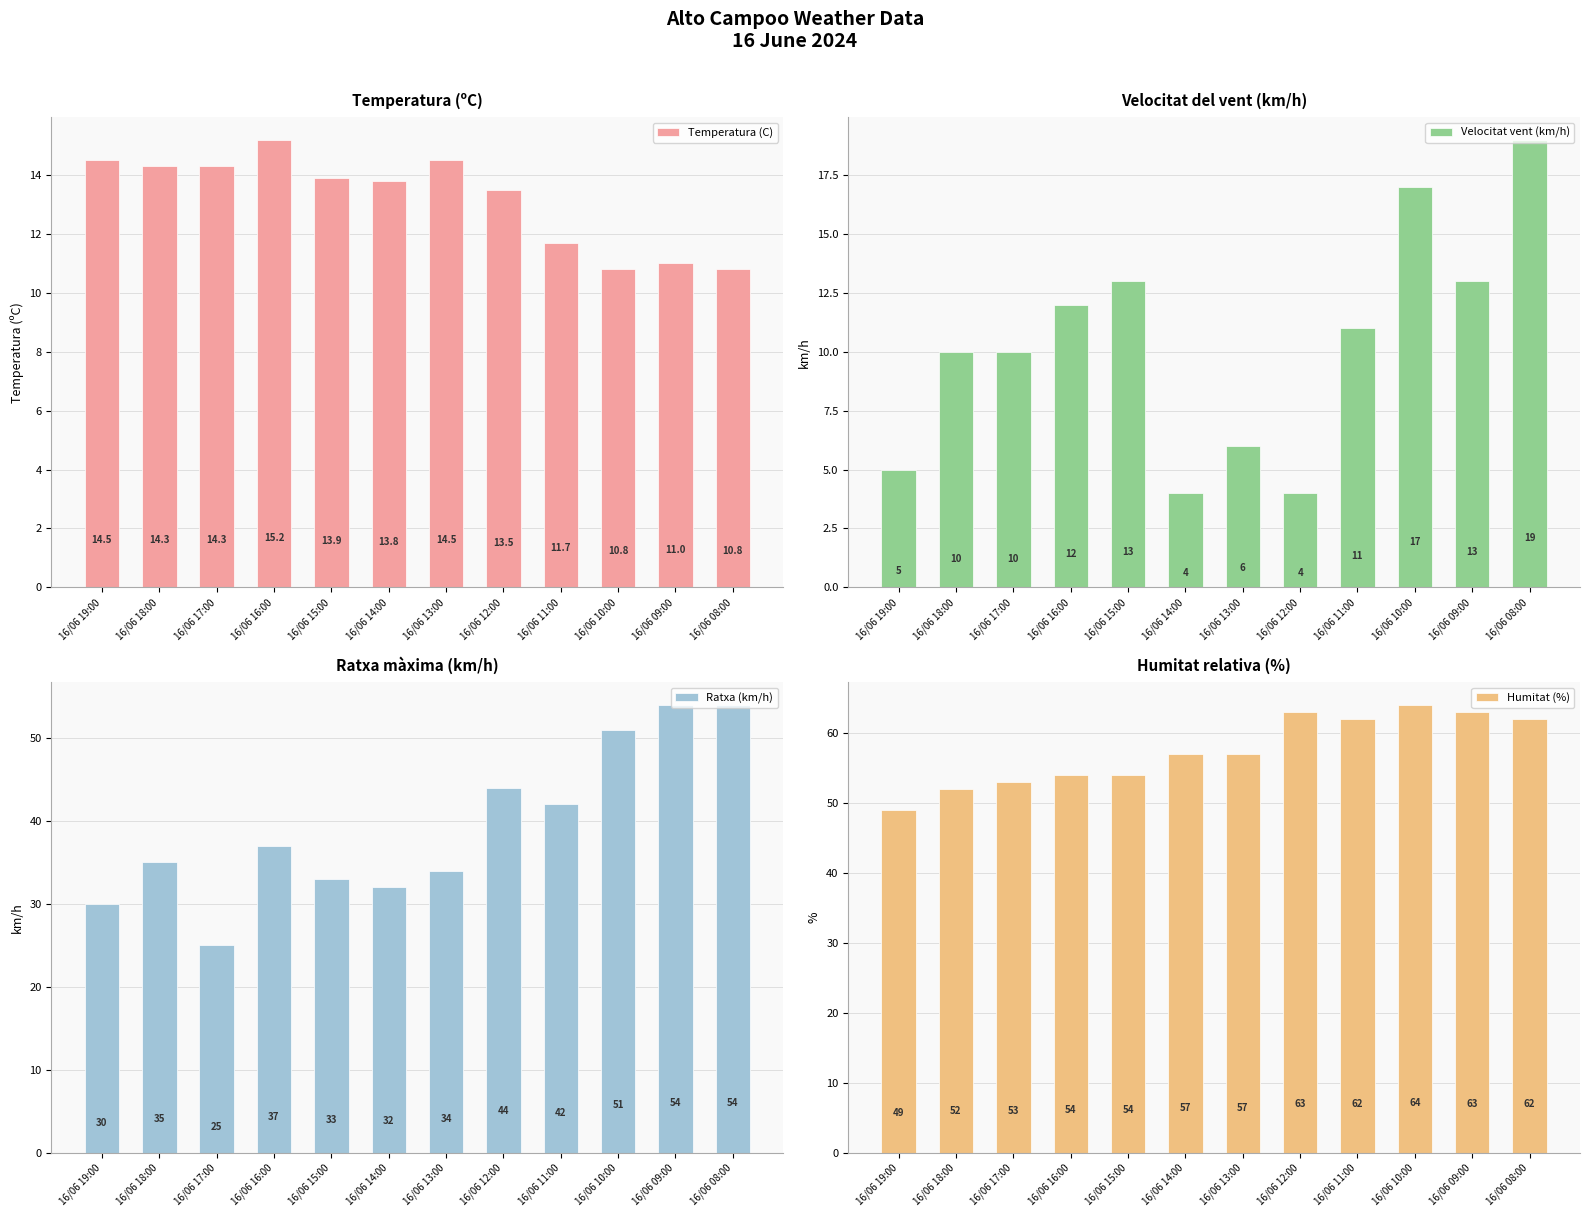

True or false: Humitat (%) has a value of 63.0 at 16/06 09:00.

True